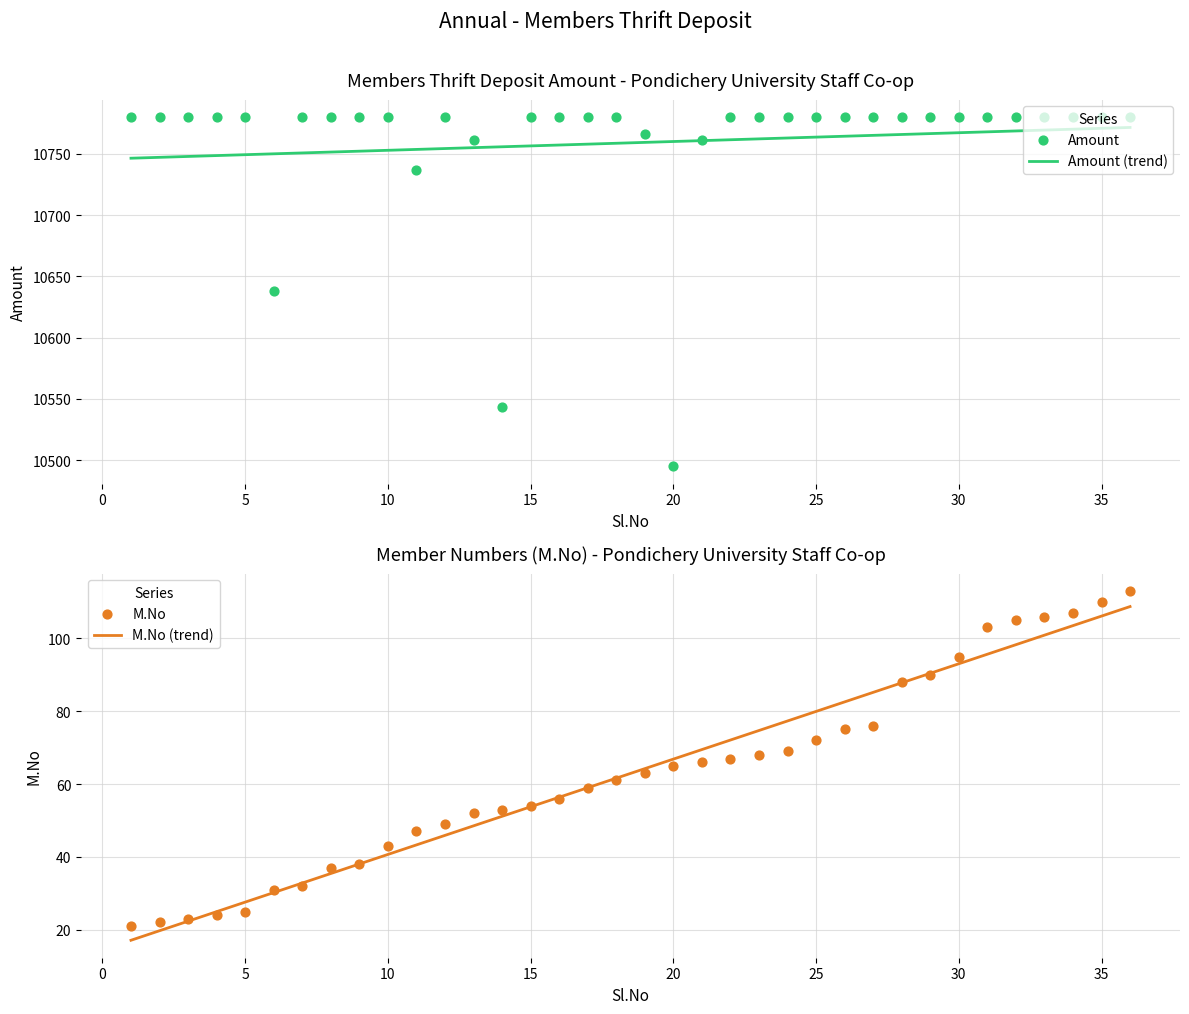

What is the total value across all series at 15?

10834